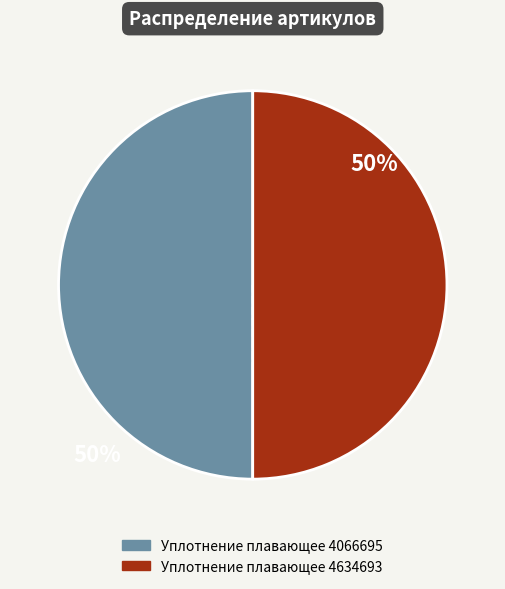

What is the ratio of the value at Уплотнение плавающее 4066695 to the value at Уплотнение плавающее 4634693?

1.0